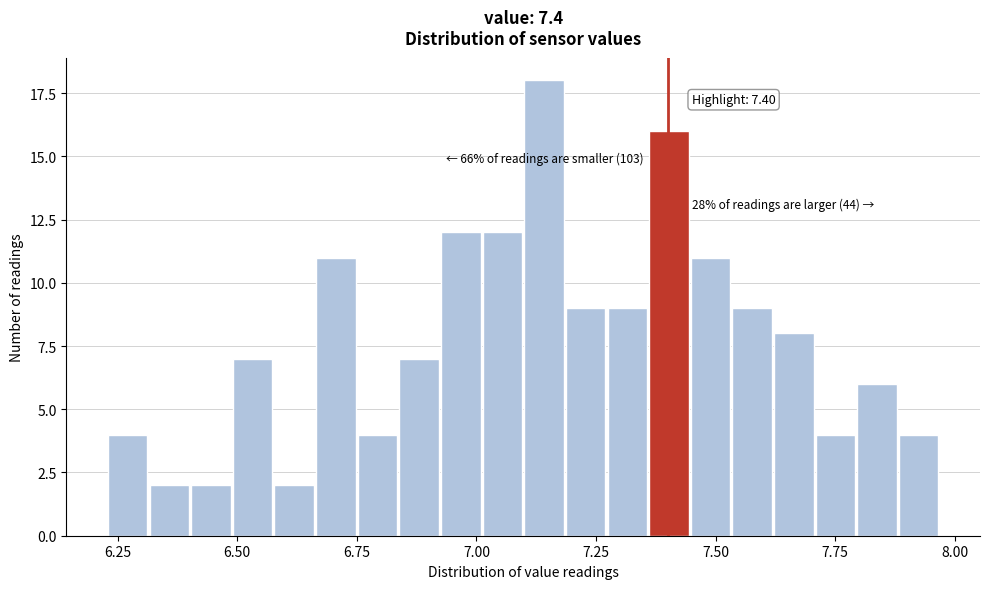

Around what value on the x-axis is the tallest bar? Give the approximate position of its centre, as read against the axis.

7.15